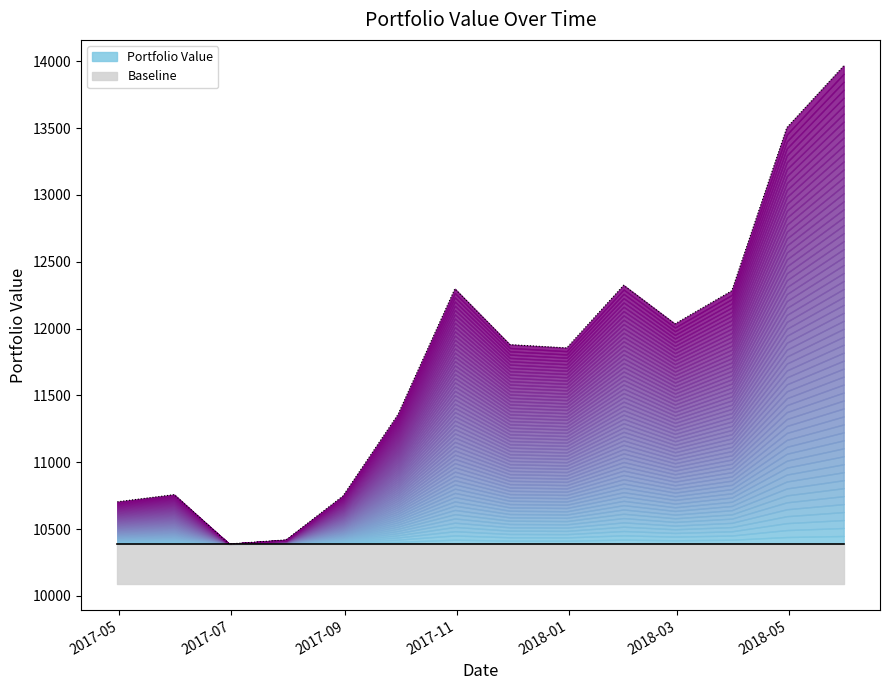

At which category does the data reach its first local valley?

2017-06-30